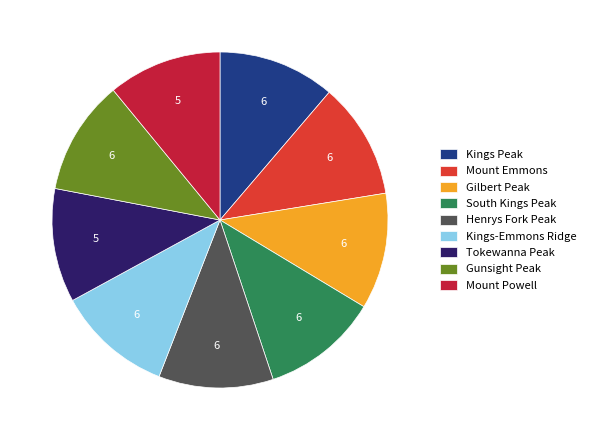

Is it true that Gunsight Peak is 1% of the pie?

False